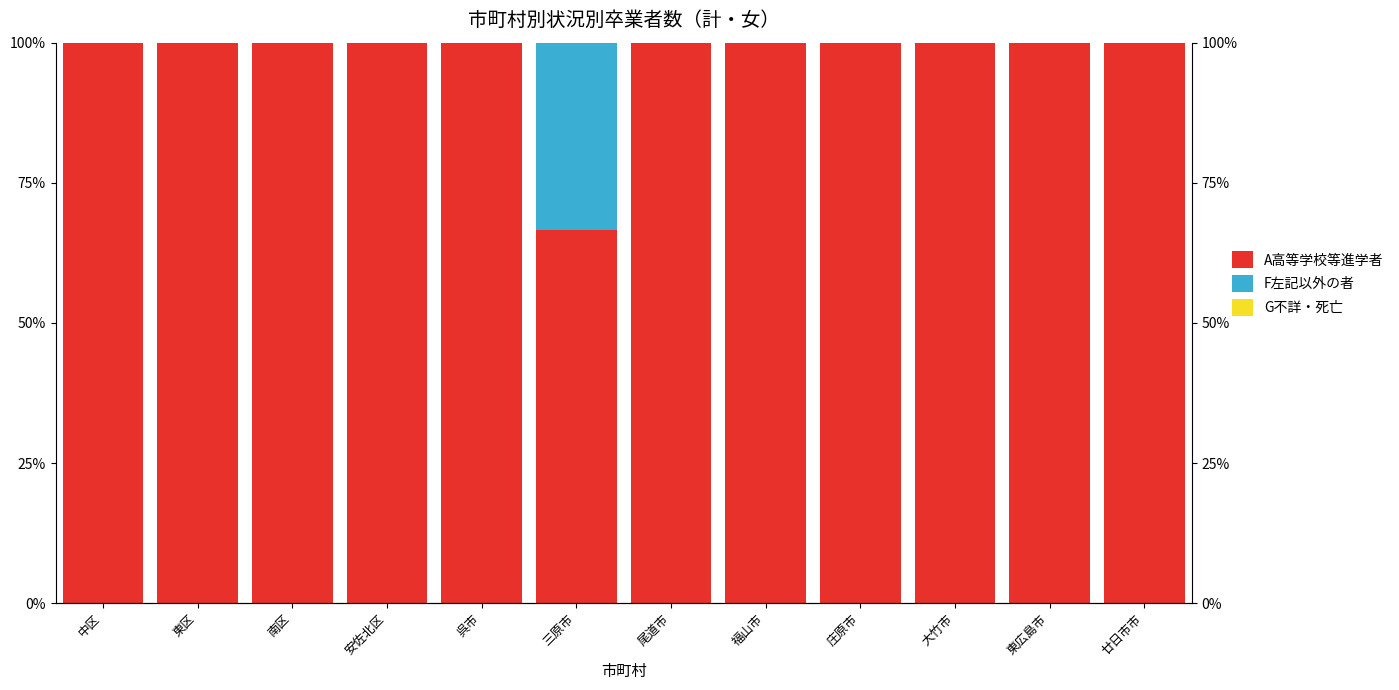

Is the value of G不詳・死亡 at 東広島市 greater than the value of A高等学校等進学者 at 東区?

No